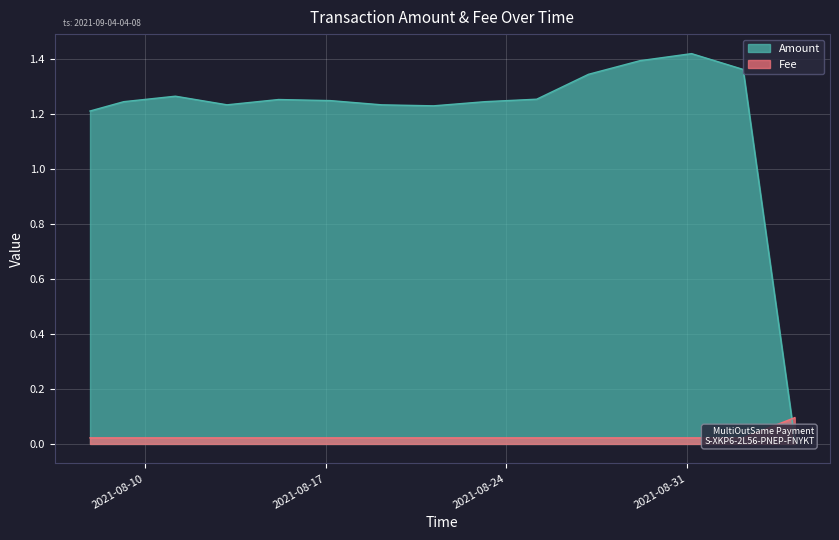

Is the value of Amount at 2021-08-29 04:11:08 greater than the value of Fee at 2021-08-19 04:10:45?

Yes